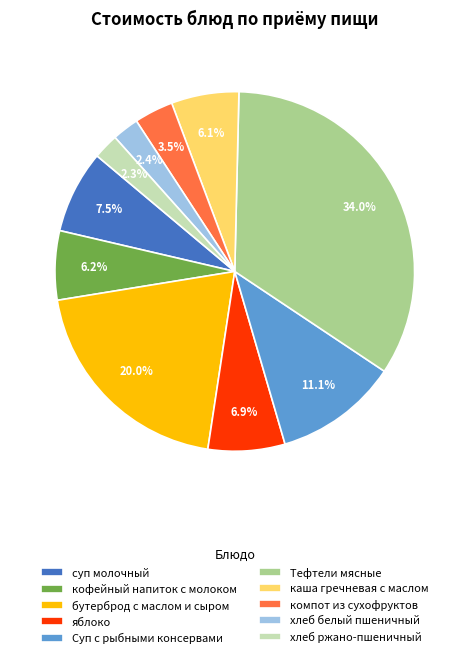

Is хлеб белый пшеничный the majority of the pie?

No